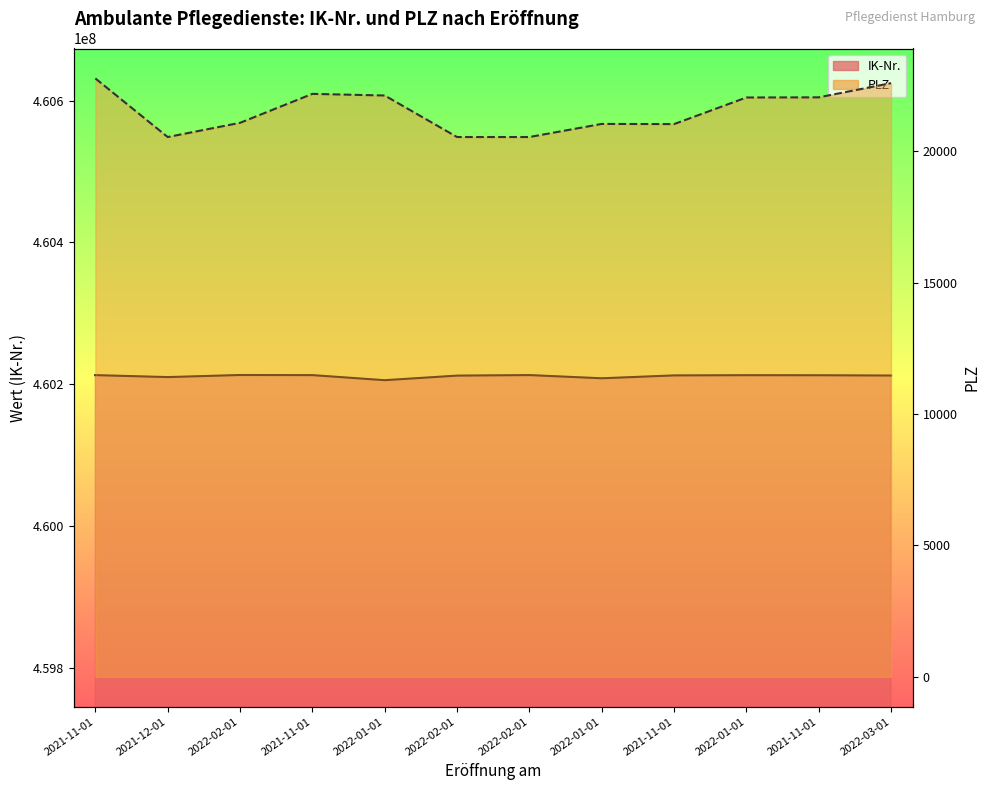

List the labels in order of PLZ value, largest first.

2021-11-01, 2022-03-01, 2021-11-01, 2022-01-01, 2021-11-01, 2022-01-01, 2022-02-01, 2022-01-01, 2021-11-01, 2021-12-01, 2022-02-01, 2022-02-01